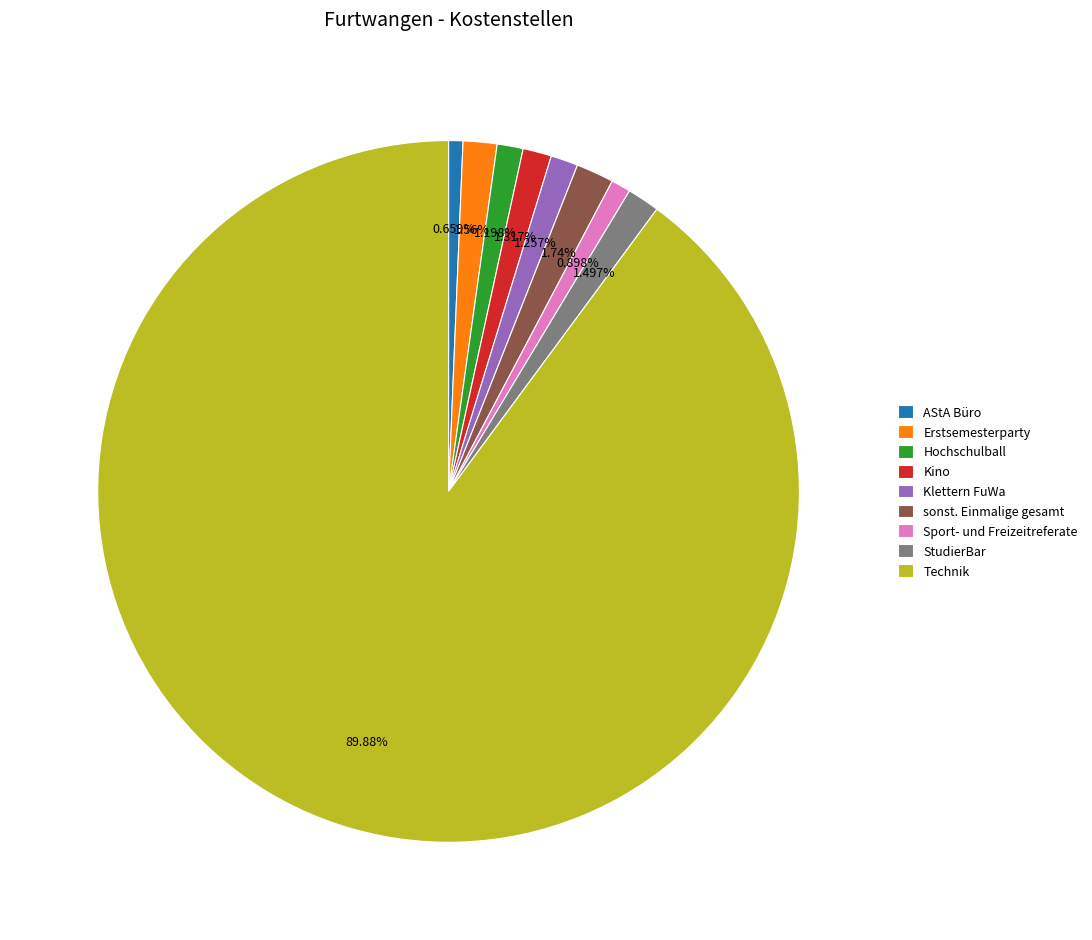

Approximately how many times larger is the value at Kino compared to AStA Büro?

2.0